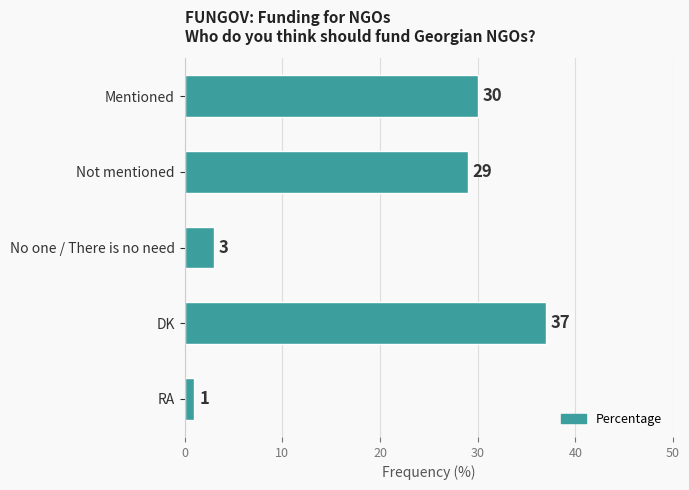

How many values are below 29?

2